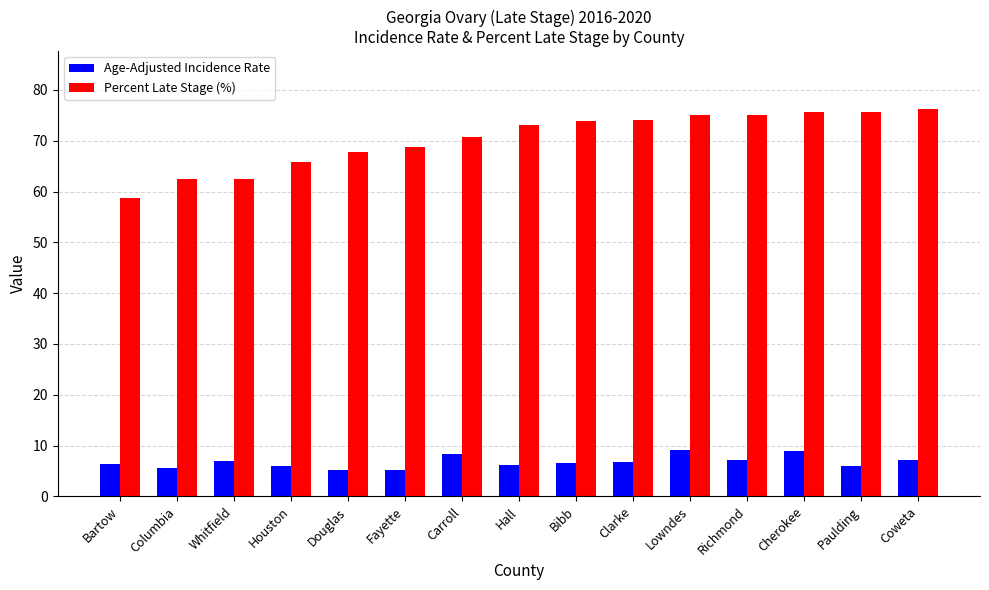

True or false: Percent Late Stage (%) has a value of 129.5 at Bibb.

False